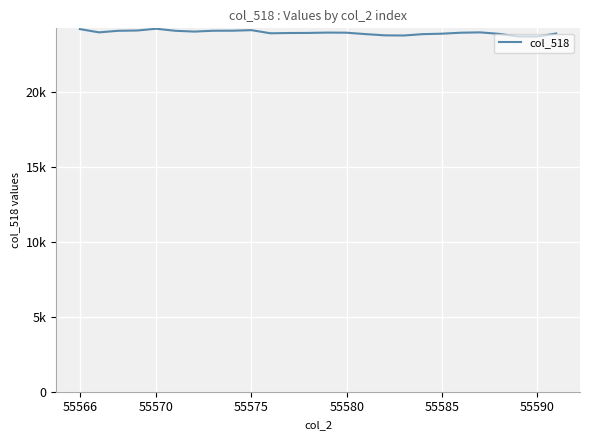

Does the chart have visible grid lines?

Yes